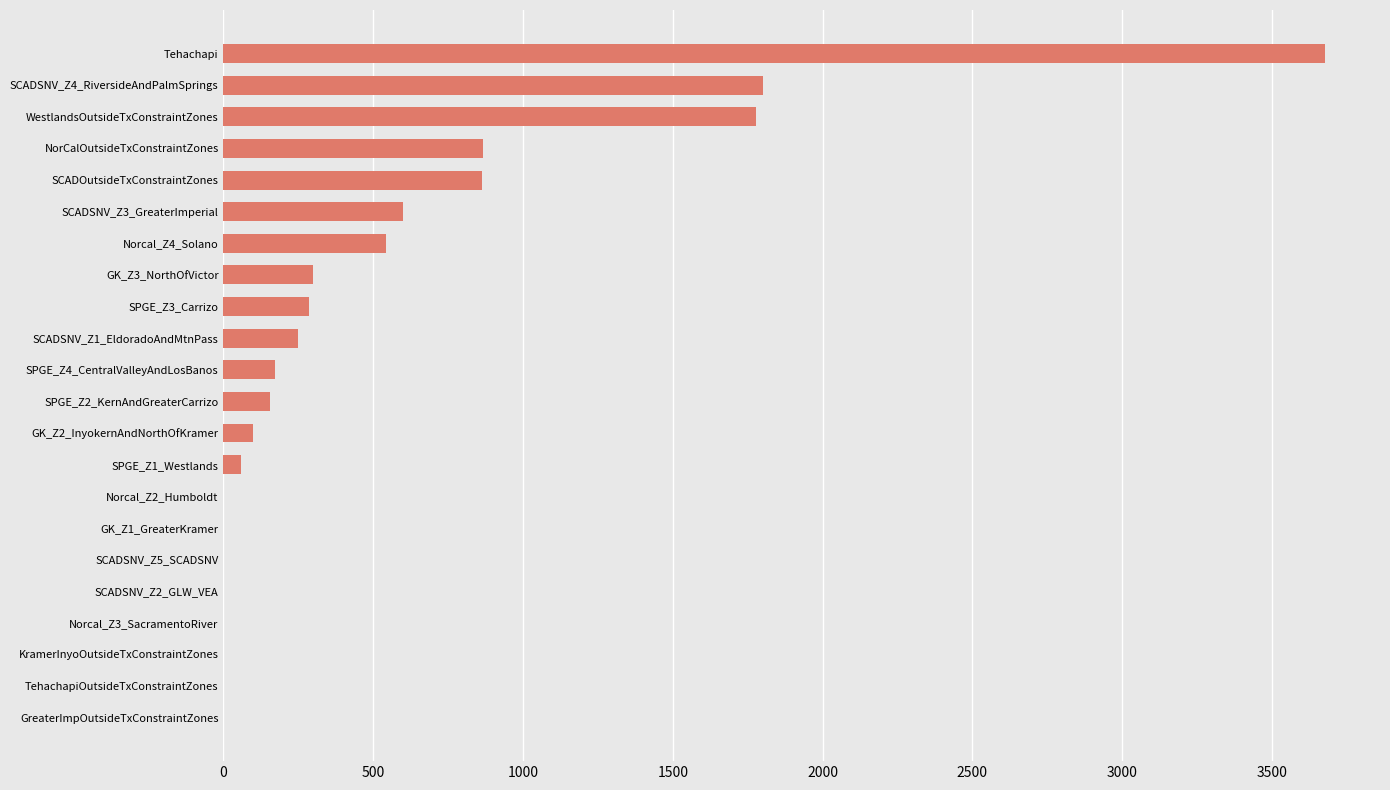

The value at SPGE_Z4_CentralValleyAndLosBanos is 298.5. True or false?

False